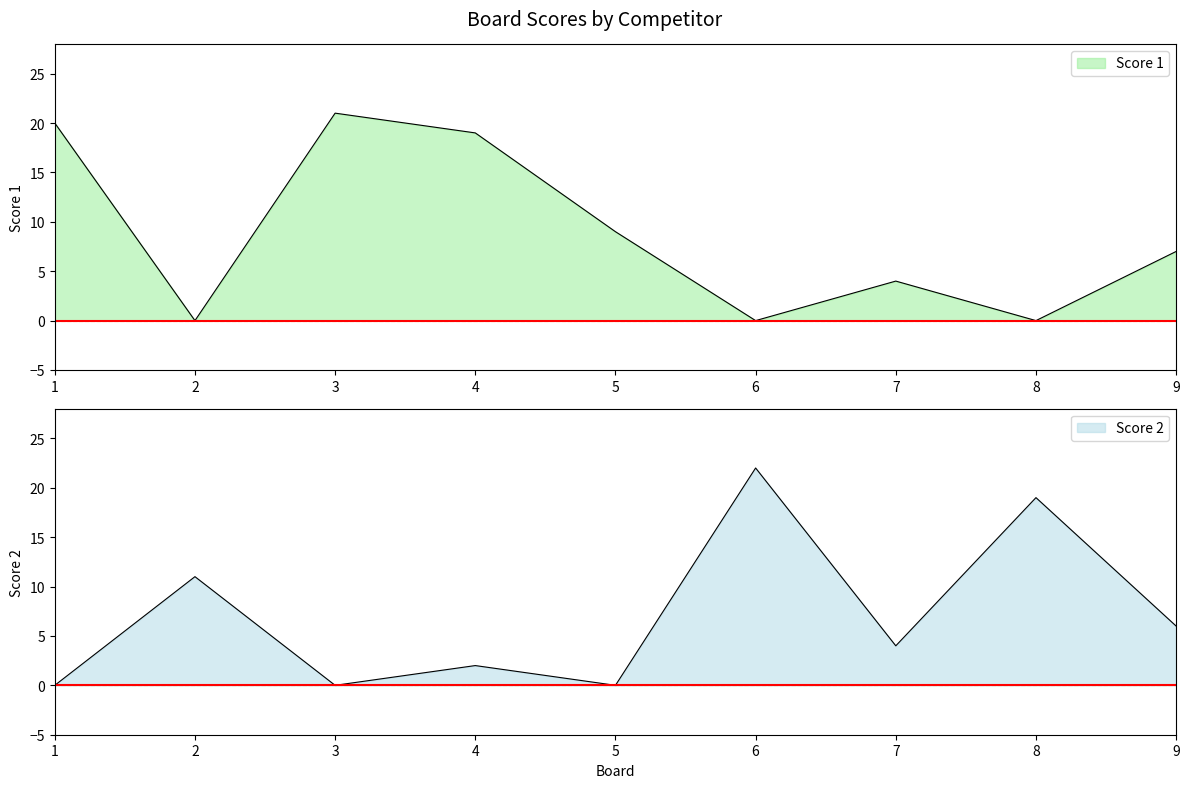

Read the Score 2 value at 6.

22